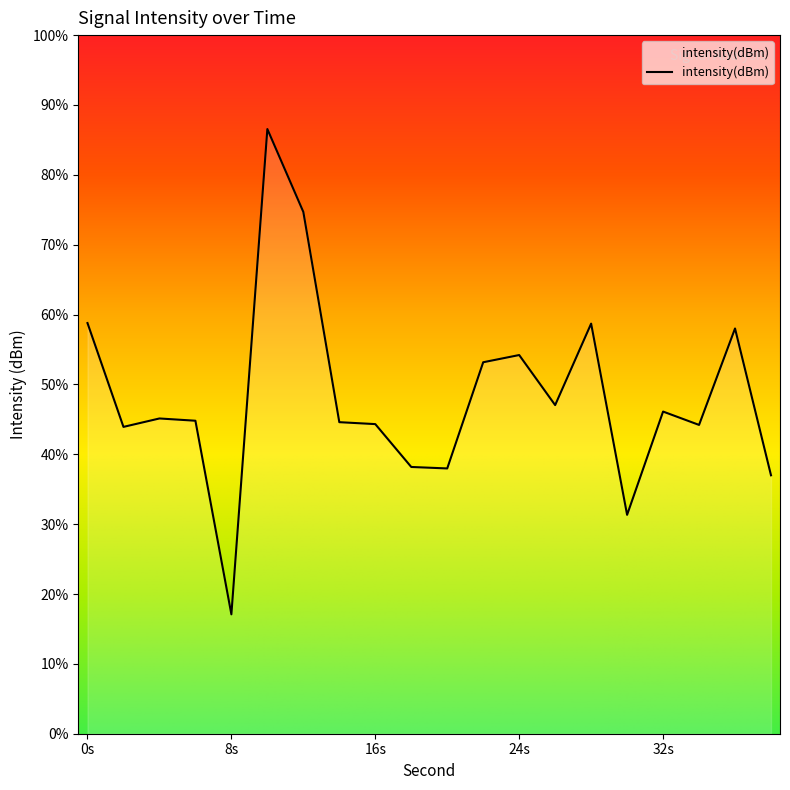

Which category has the lowest value across all series?

8s